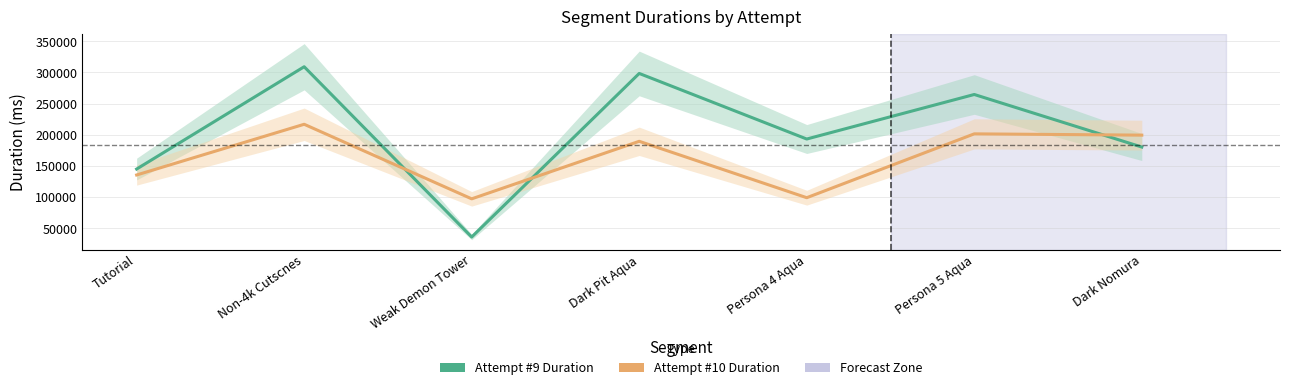

What is the lowest value of the Attempt #9 Duration series?

35993